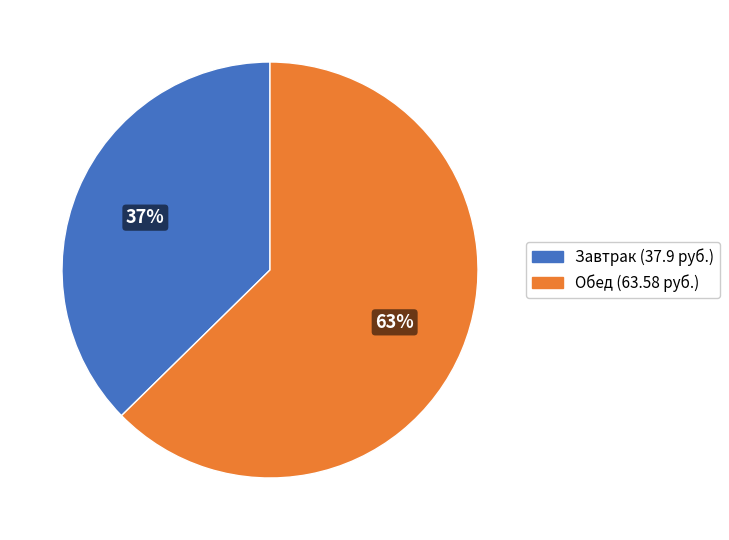

How many slices are in this pie chart?

2